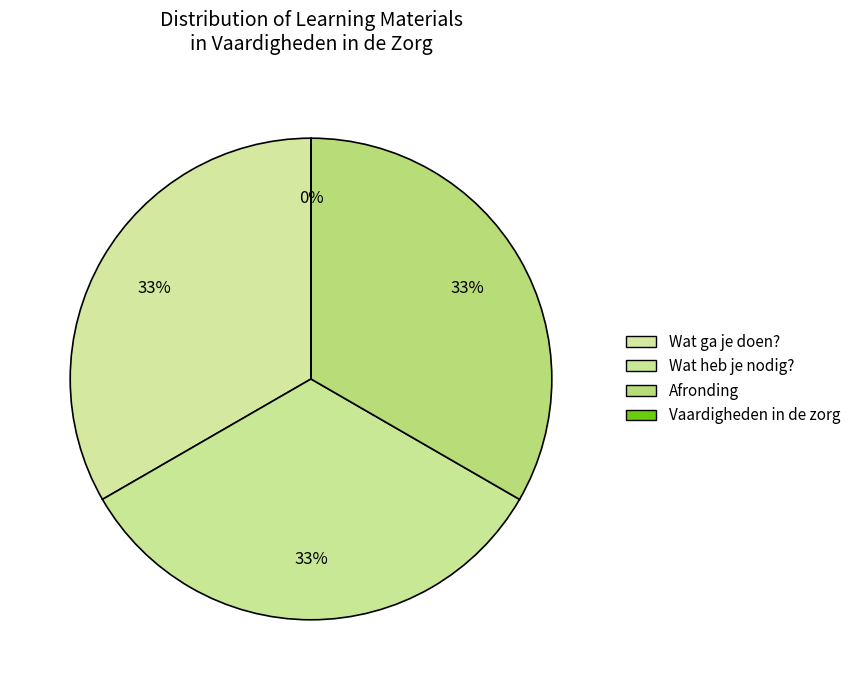

Combined, do Afronding and Wat heb je nodig? account for over 50%?

Yes